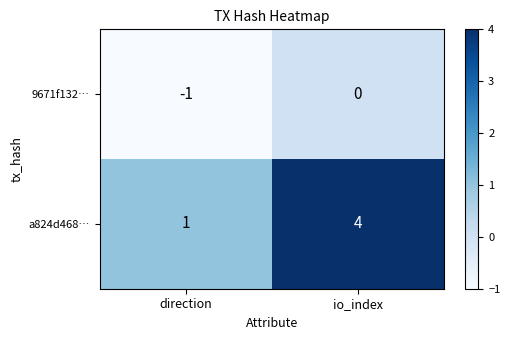

At which category is the sum across all series the highest?

io_index